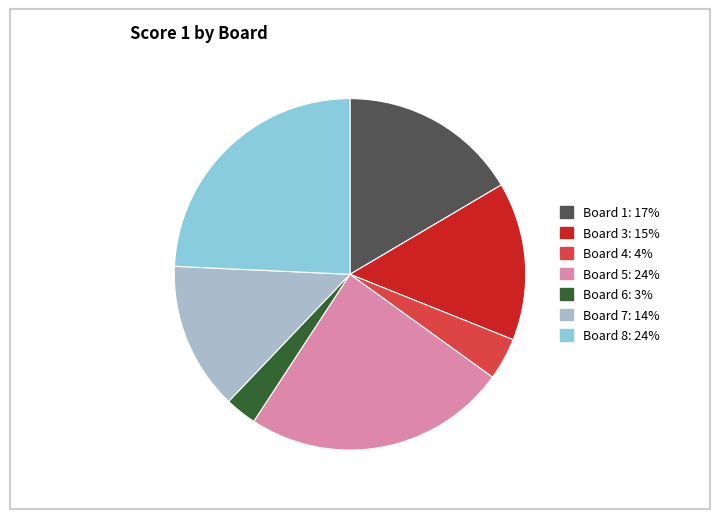

Is there any slice that represents more than half of the pie?

No